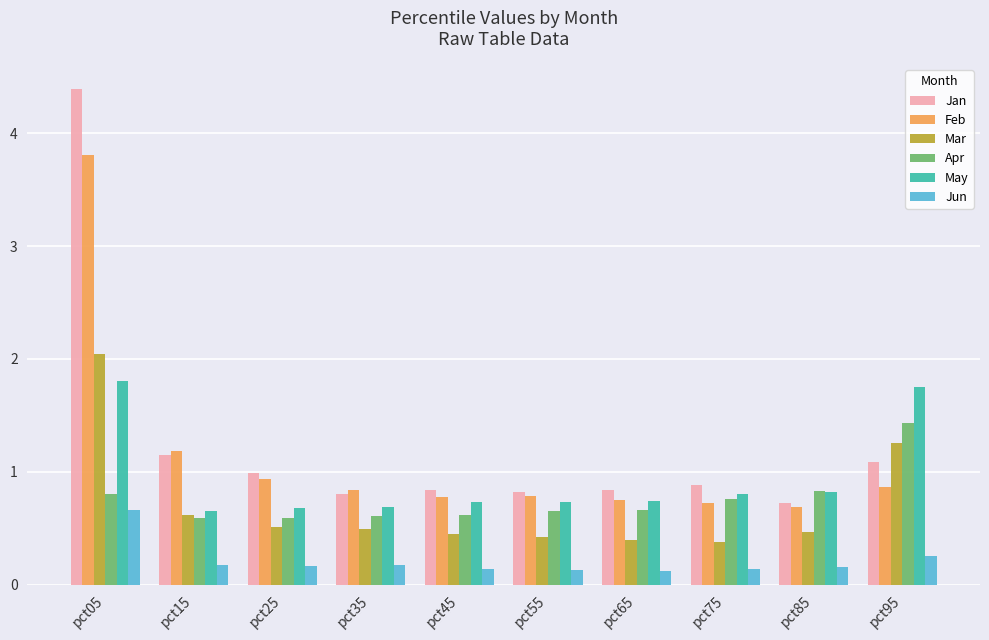

The value of Jan at pct15 is 1.1. True or false?

True